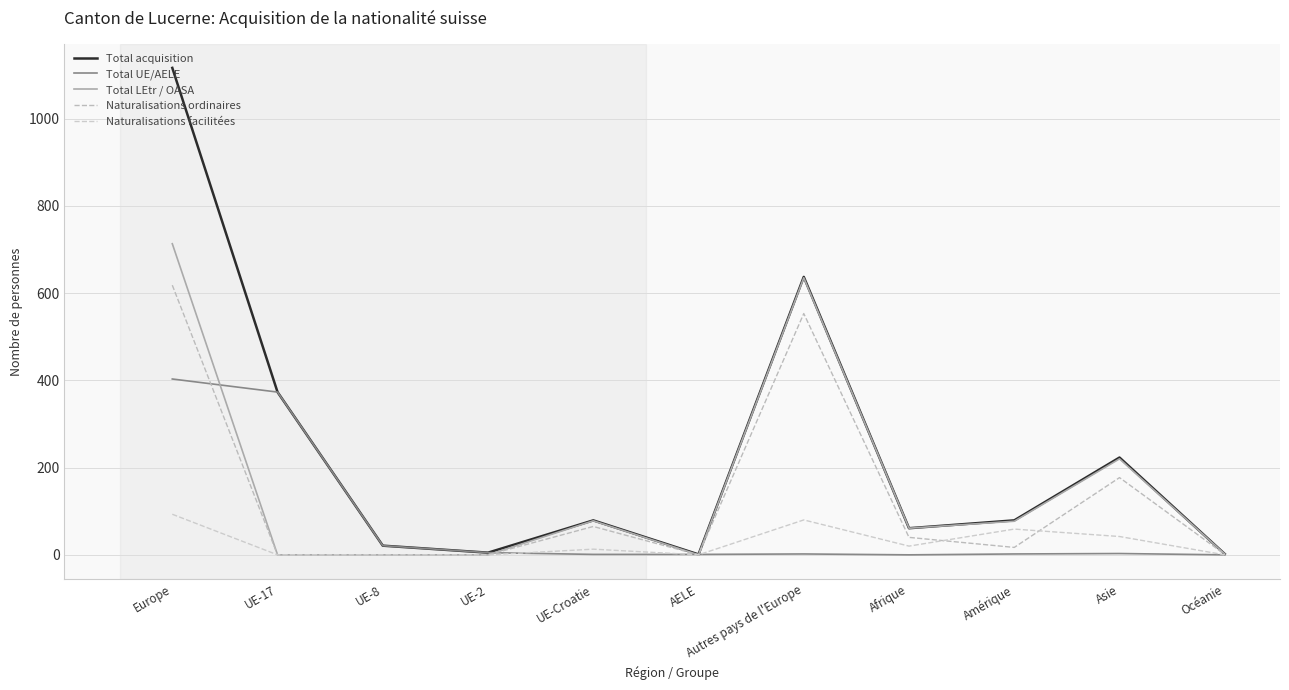

At which label does Total acquisition reach its peak?

Europe